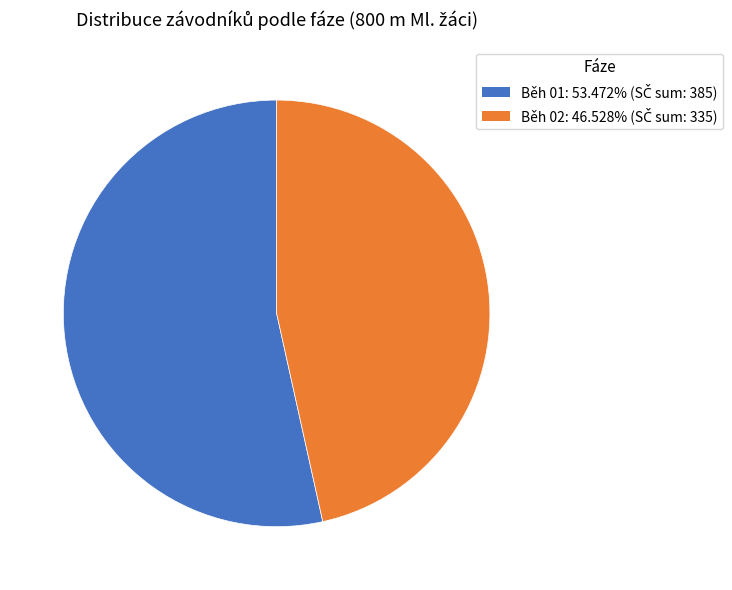

Does any single category account for the majority?

Yes